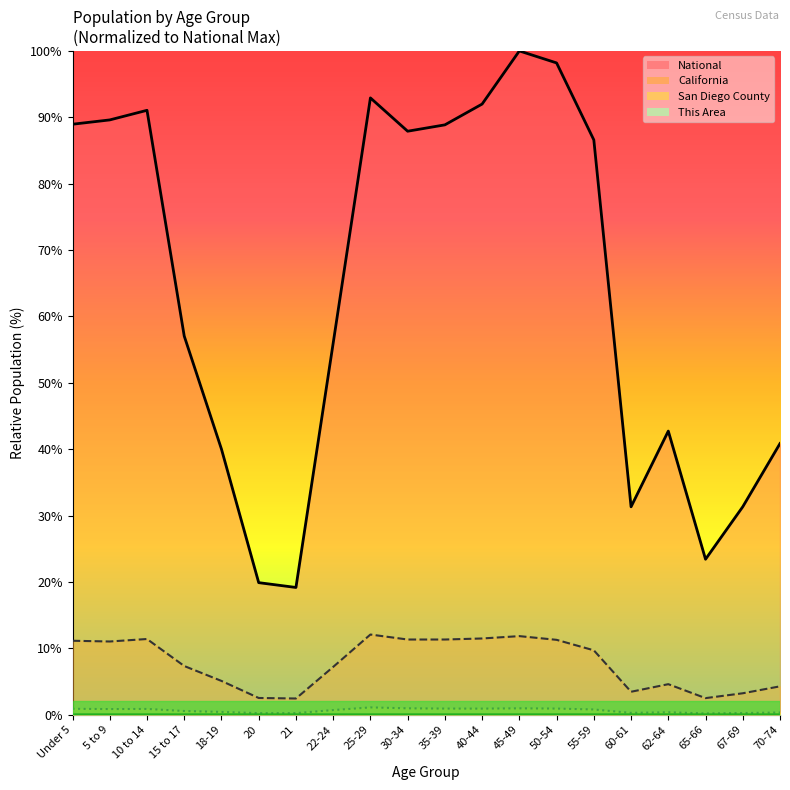

True or false: National and This Area cross at least once.

False